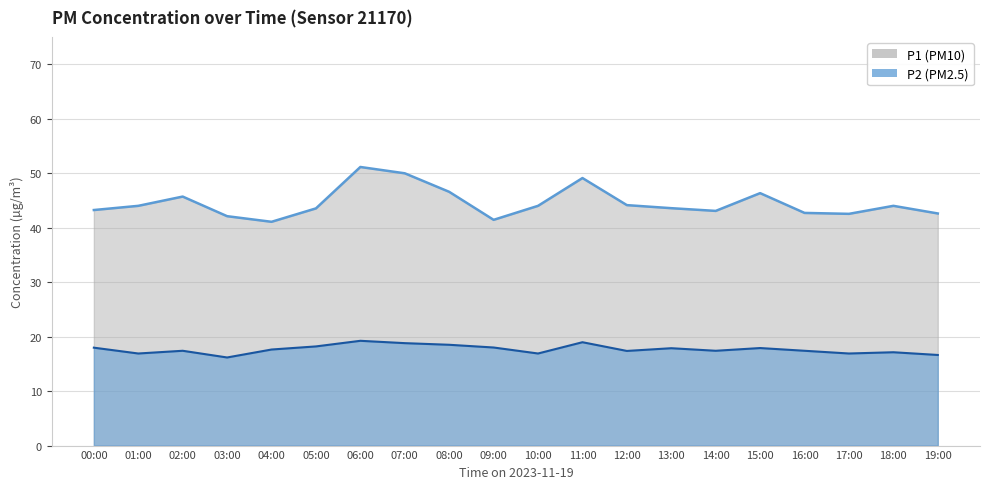

The P2 series shows 16.9 at 10:00. True or false?

True